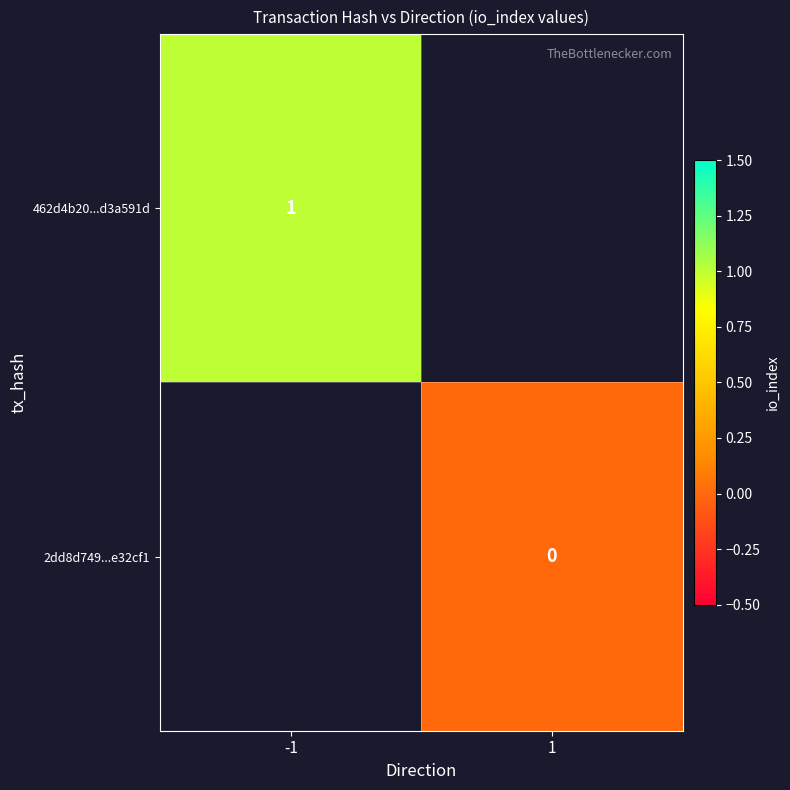

What is the maximum value shown in the chart?

1.0